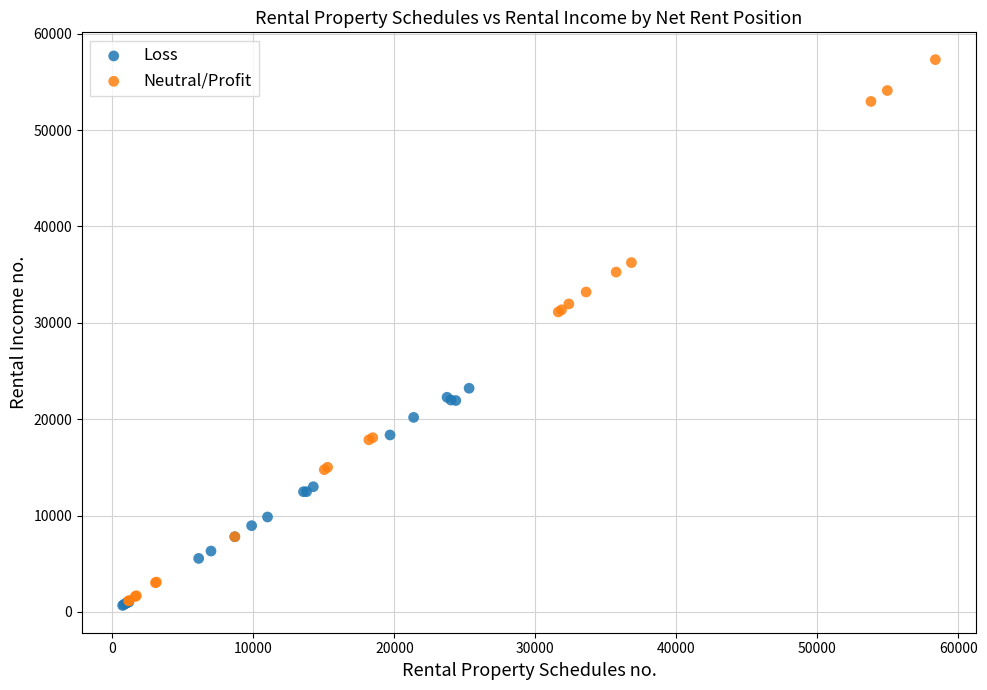

Which series has the widest spread of Y values?

Neutral/Profit